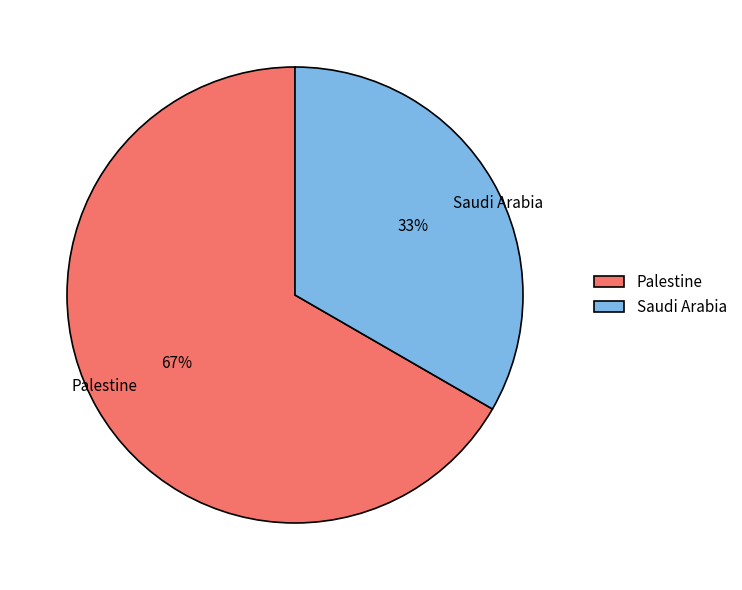

What is the ratio of the value at Saudi Arabia to the value at Palestine?

0.5